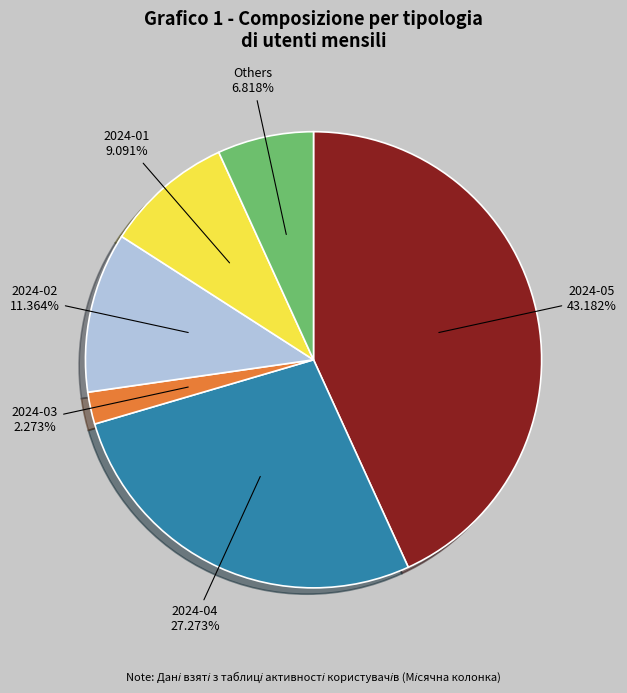

Is there any slice that represents more than half of the pie?

No